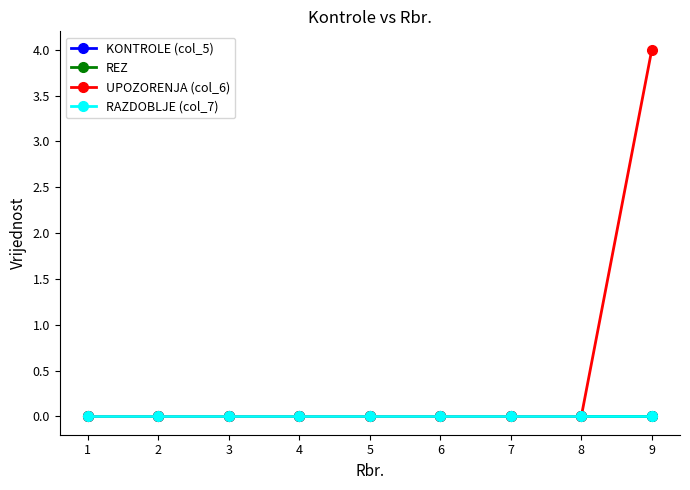

Does the chart display data point markers on the line(s)?

Yes